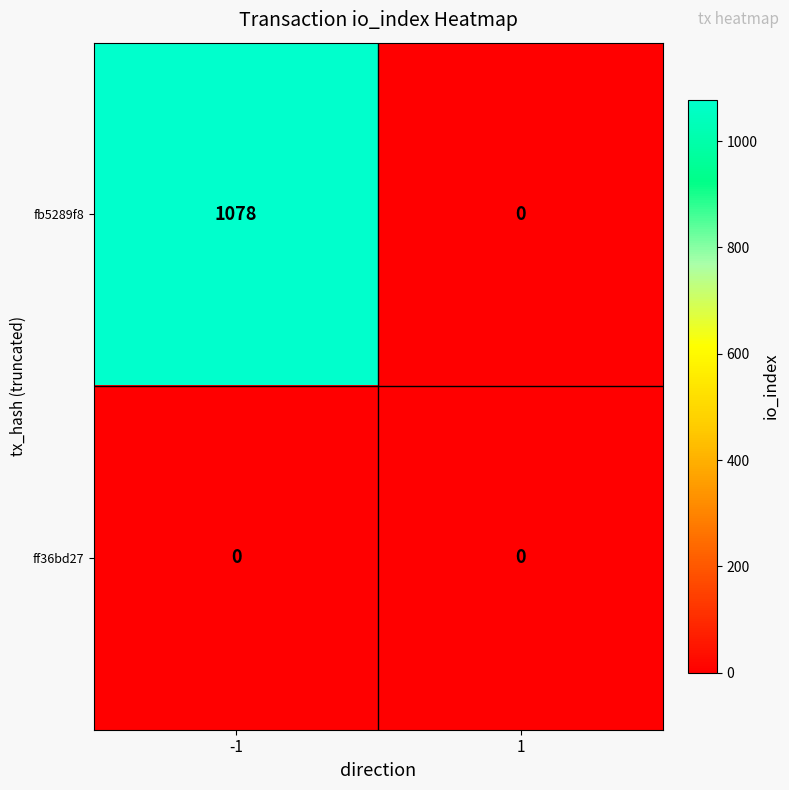

True or false: ff36bd27 has a value of 0 at 1.

True